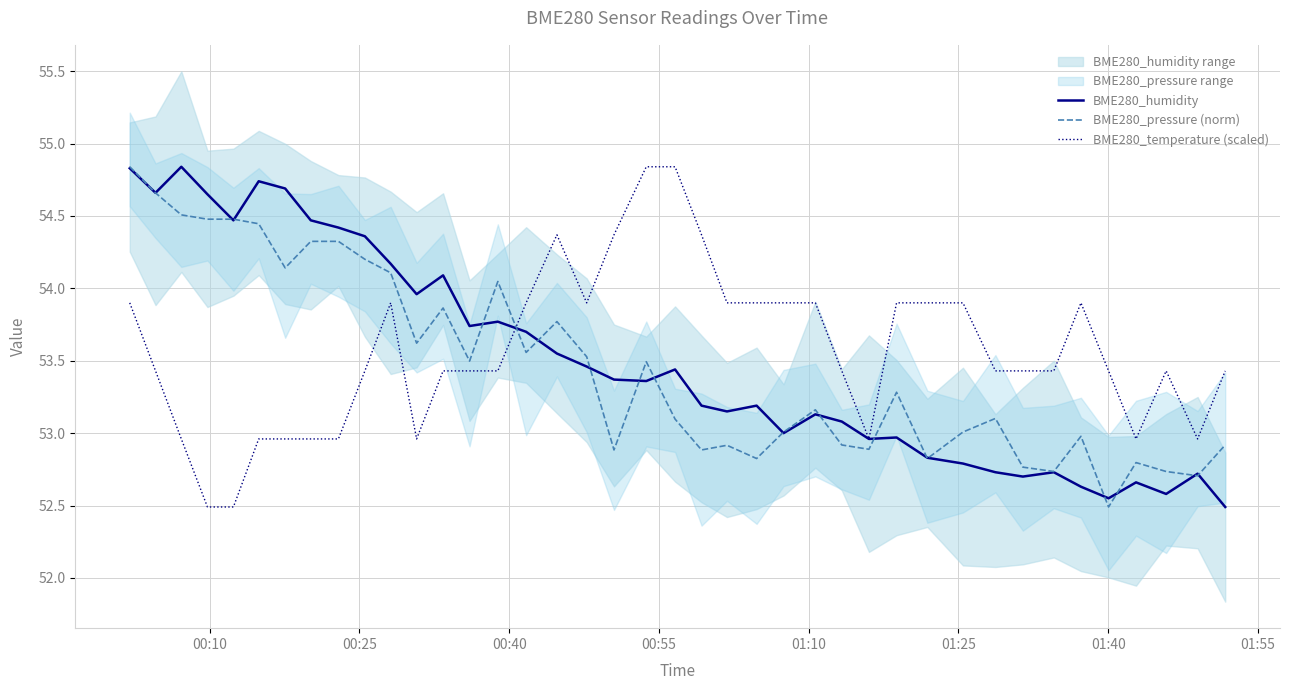

What is the label of the 8th point from the left?

01:55